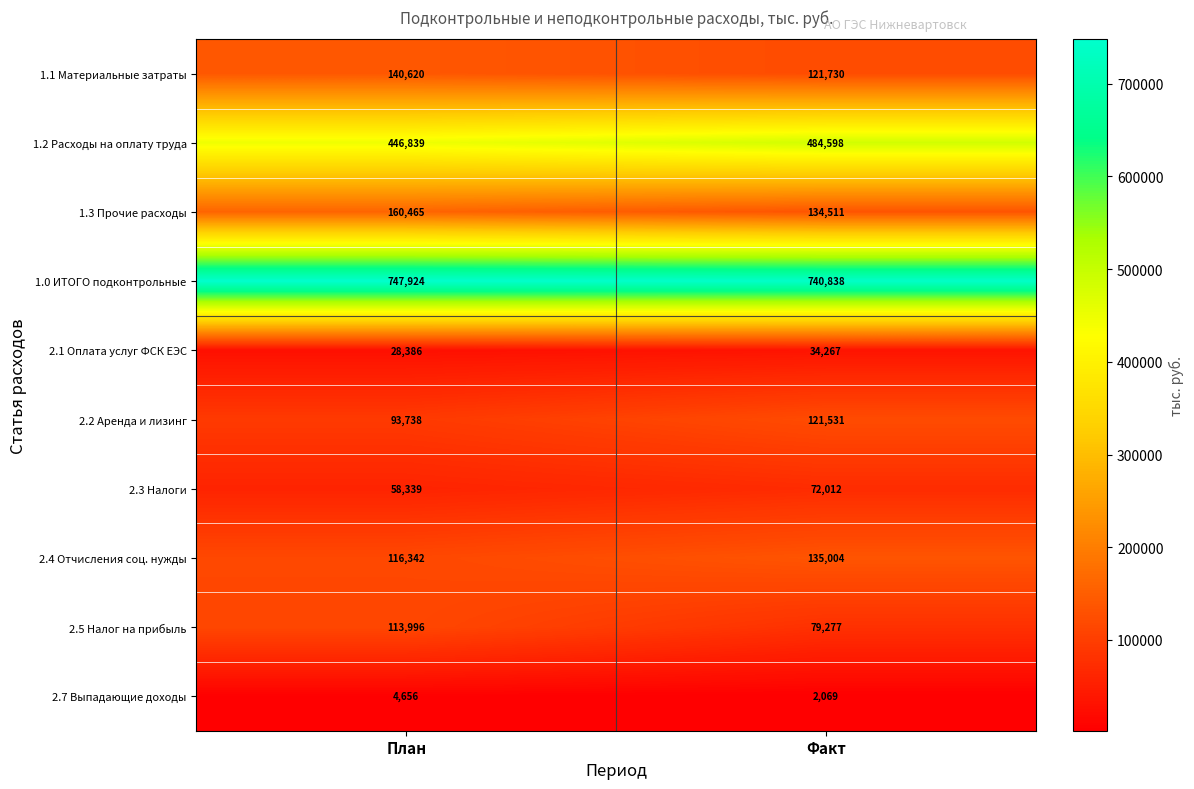

Reading left to right, extract all data points from this chart.

1.1 Материальные затраты: План=140620	Факт=121730
1.2 Расходы на оплату труда: План=446839	Факт=484598
1.3 Прочие расходы: План=160465	Факт=134511
1.0 ИТОГО подконтрольные: План=747924	Факт=740838
2.1 Оплата услуг ФСК ЕЭС: План=28386	Факт=34267
2.2 Аренда и лизинг: План=93738	Факт=121531
2.3 Налоги: План=58339	Факт=72012
2.4 Отчисления соц. нужды: План=116342	Факт=135004
2.5 Налог на прибыль: План=113996	Факт=79277
2.7 Выпадающие доходы: План=4656	Факт=2069